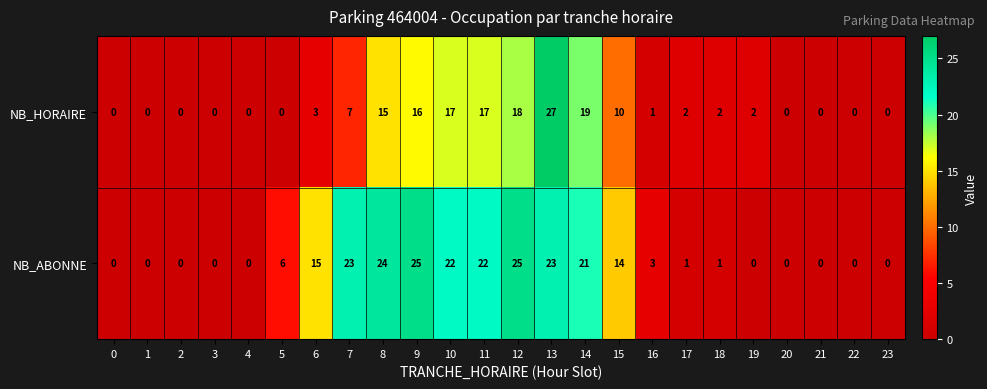

Which series has the largest total across all categories?

NB_ABONNE